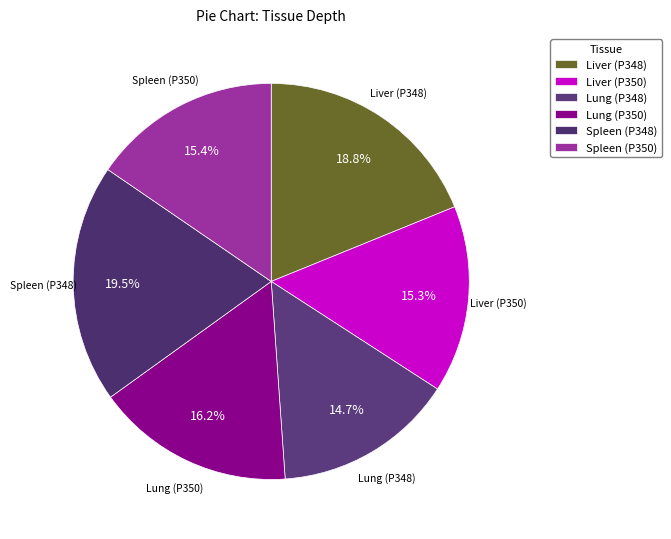

Which category has the smallest portion of the pie?

Lung (P348)